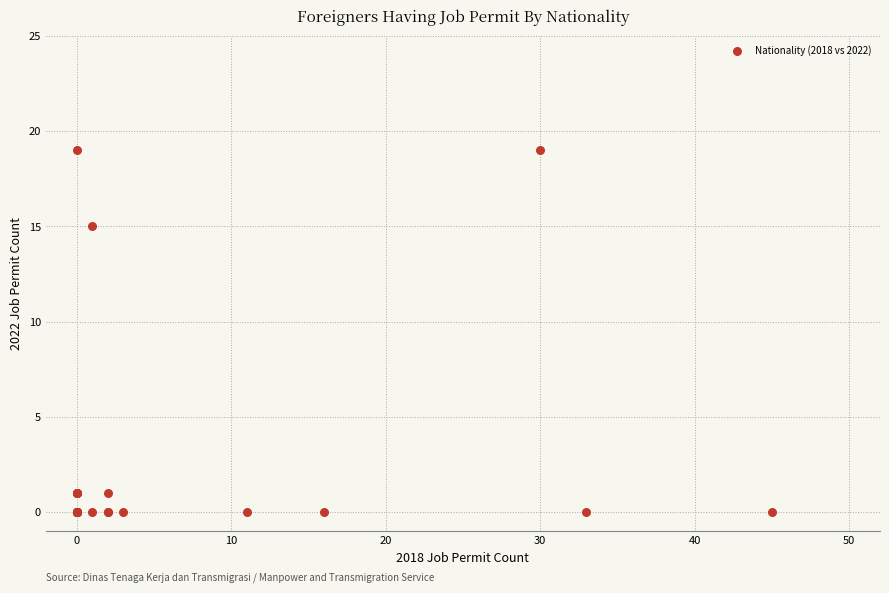

What Y value in the scatter plot is closest to 9?

15